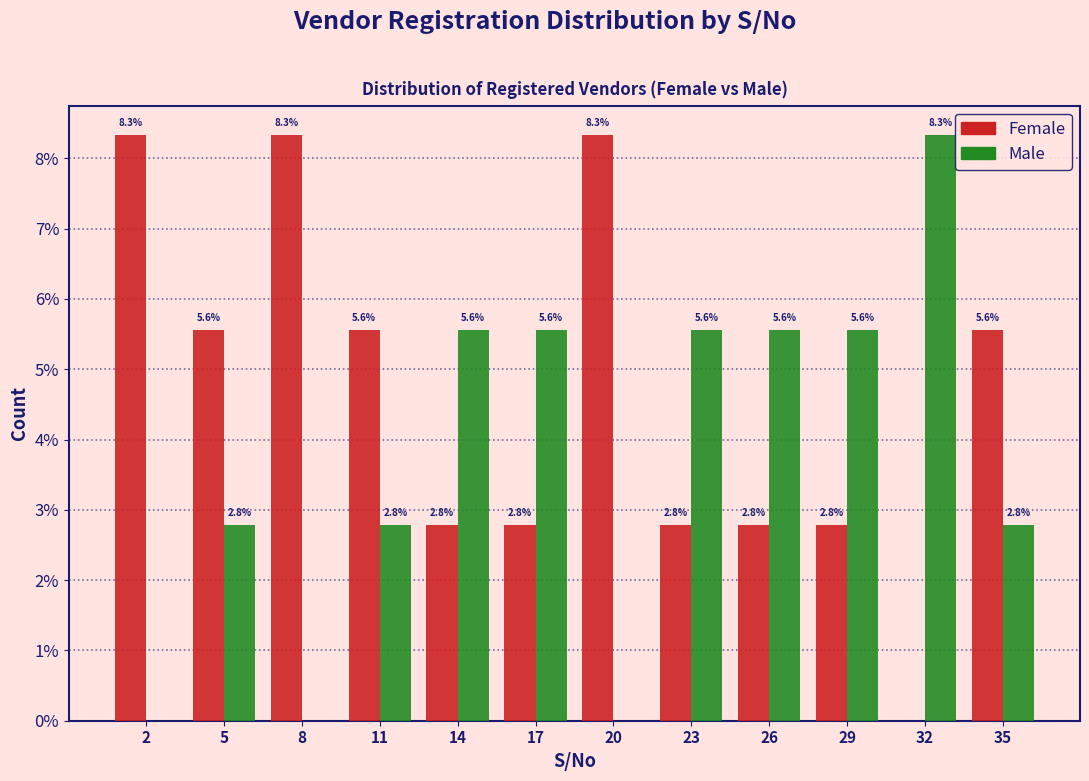

Are the bars horizontal?

No